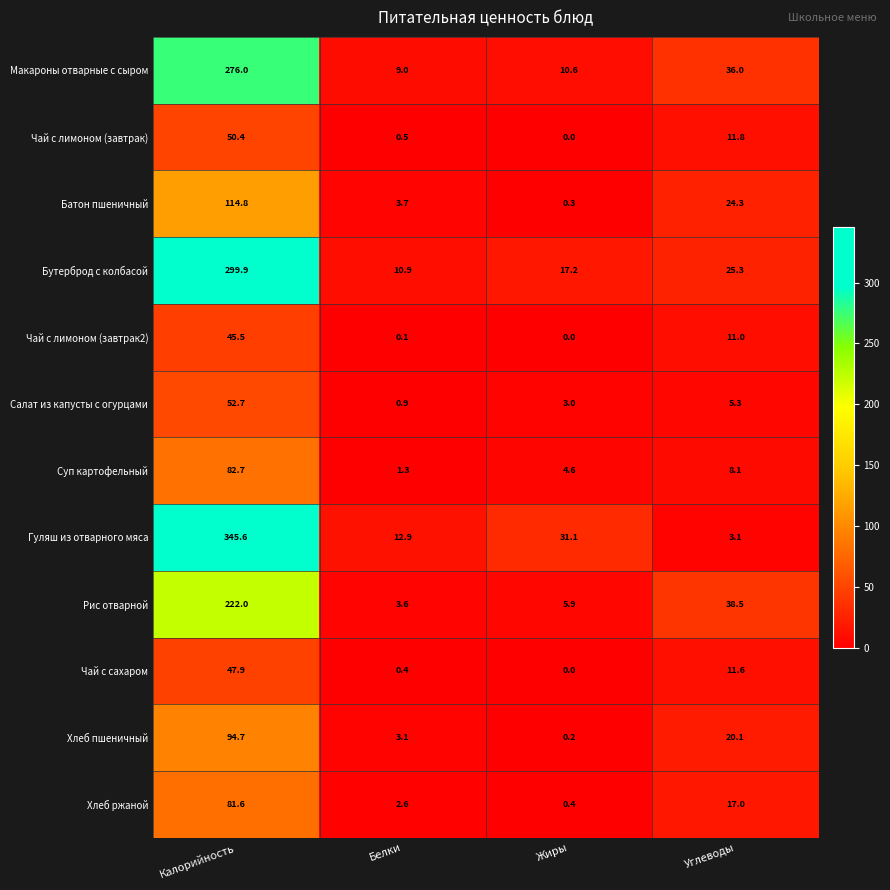

Rank the series at Углеводы from highest to lowest value.

Рис отварной, Макароны отварные с сыром, Бутерброд с колбасой, Батон пшеничный, Хлеб пшеничный, Хлеб ржаной, Чай с лимоном (завтрак), Чай с сахаром, Чай с лимоном (завтрак2), Суп картофельный, Салат из капусты с огурцами, Гуляш из отварного мяса